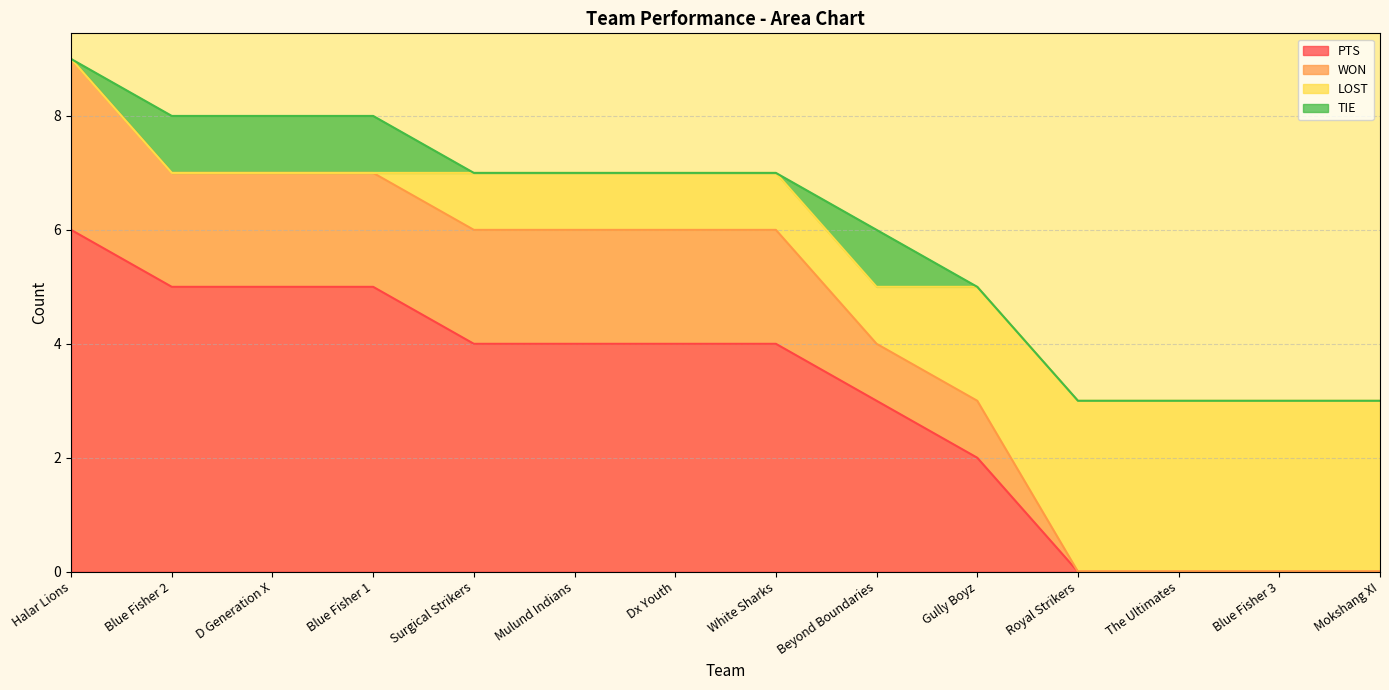

What is the difference between the PTS values at Dx Youth and Royal Strikers?

4